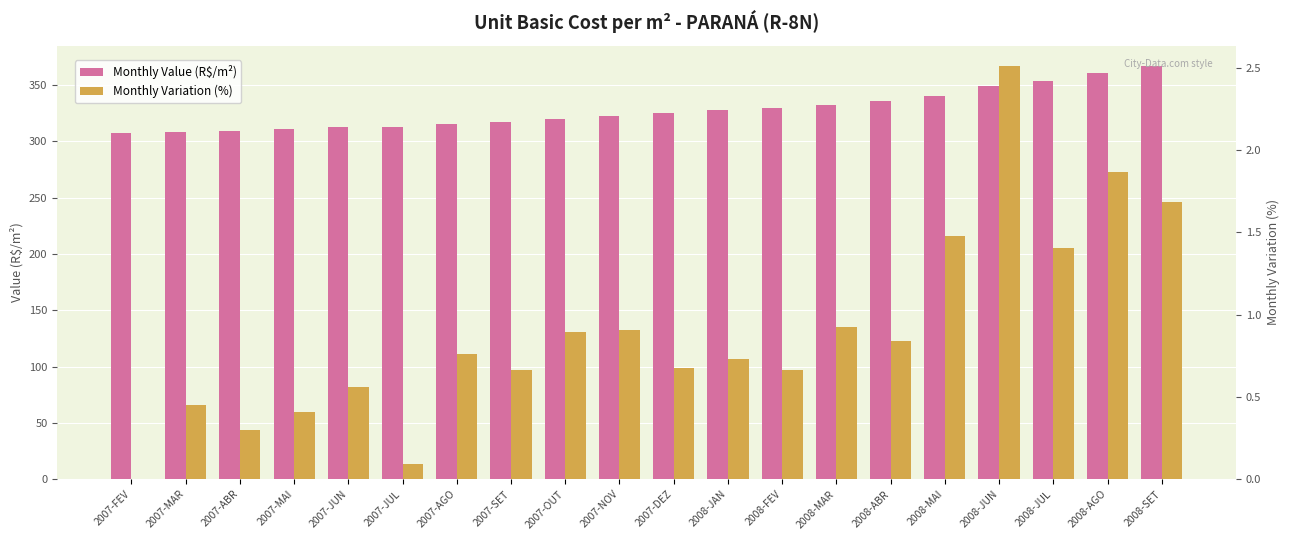

At which category is the sum across all series the highest?

2008-SET